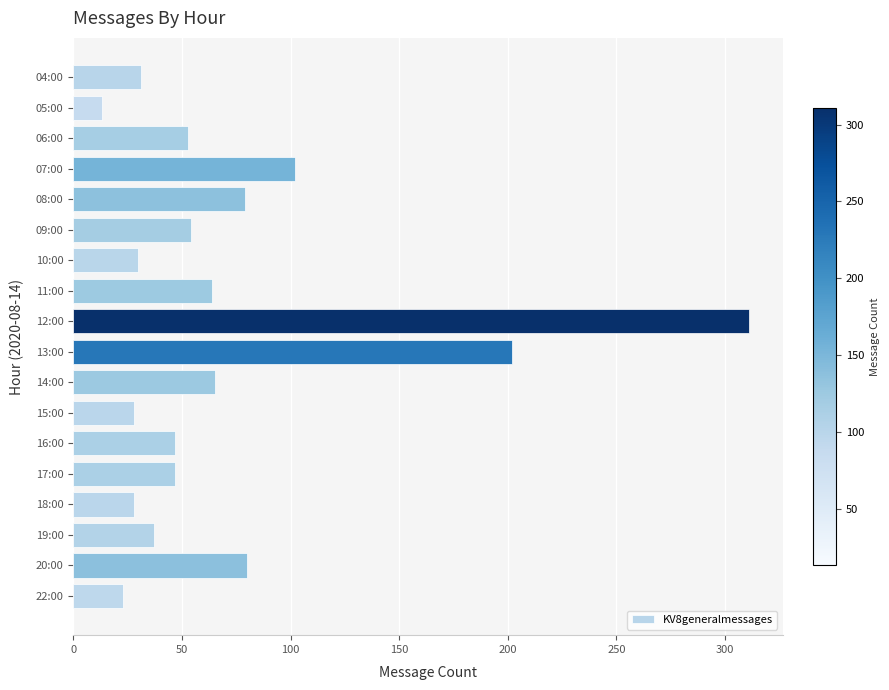

Is it true that the value at 11:00 is 87?

False